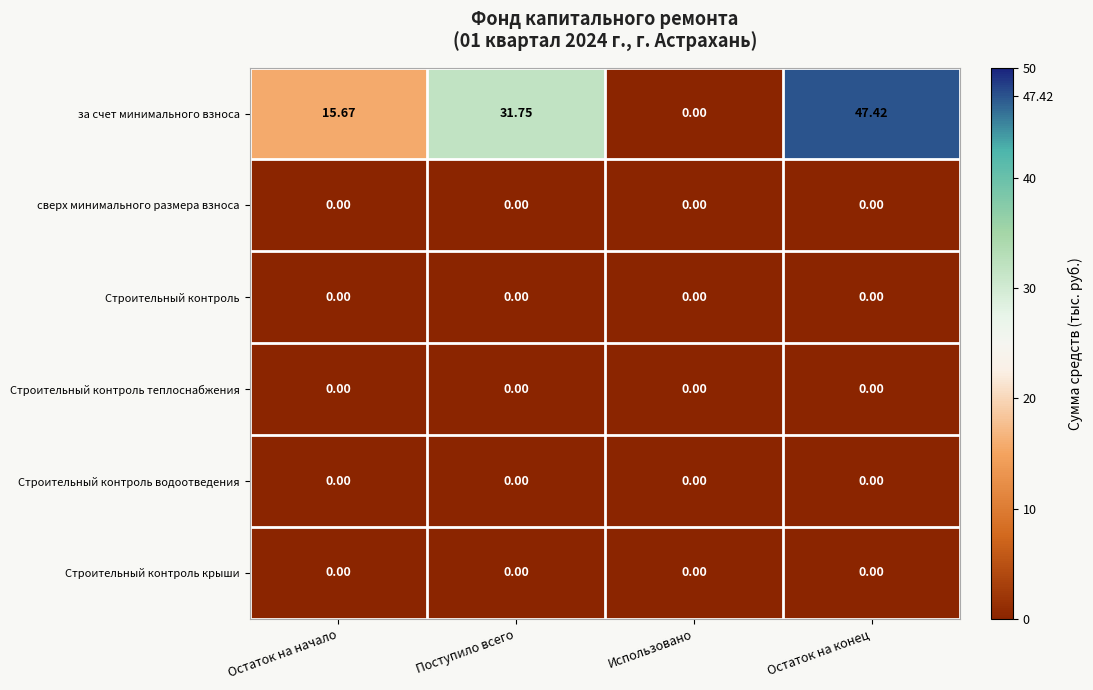

Which series changed the most between Использовано and Остаток на конец?

за счет минимального взноса